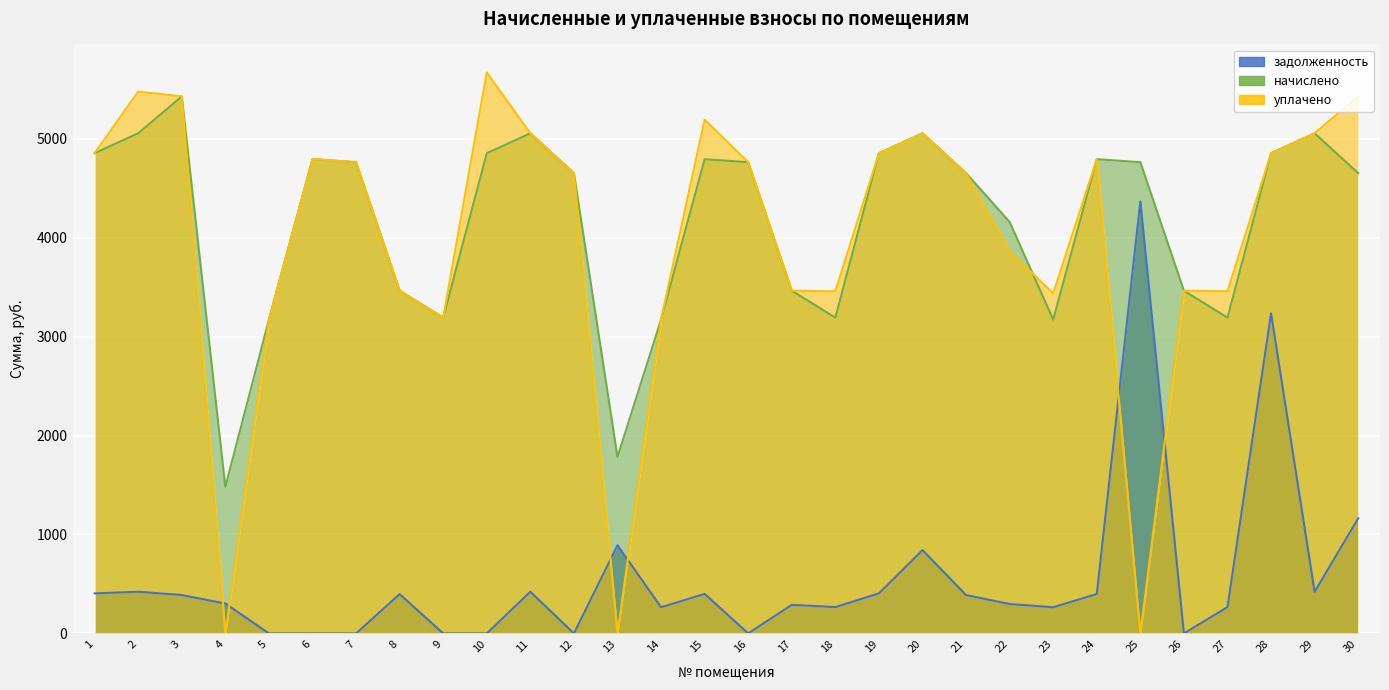

Is the value of задолженность at 21 greater than the value of начислено at 11?

No